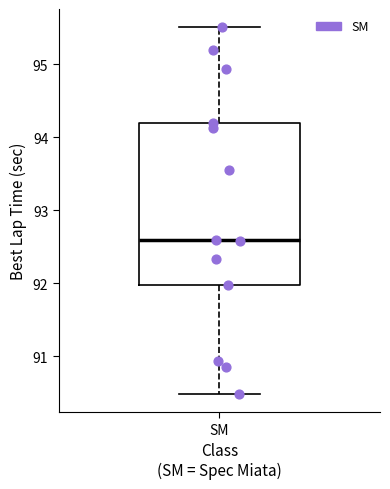

Read this box plot against the y-axis: the position of the median line, the range covered by the box, and the ends of both whiskers. The values are not printed on the chart, so give them approximately, as read against the axis.

median 92.6, box 92.0 to 94.2, whiskers 90.5 to 95.5